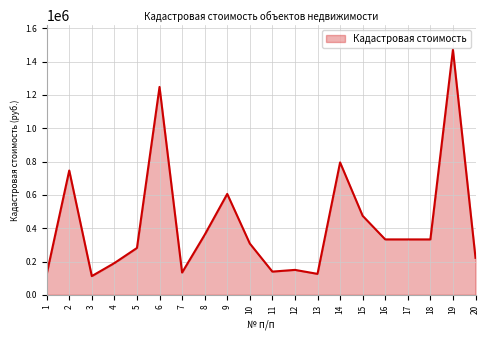

At which label does the data first exceed 332757?

2